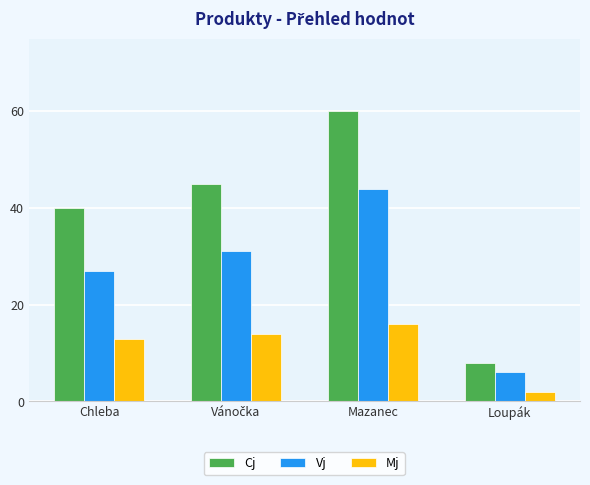

True or false: Mj has a value of 8 at Chleba.

False